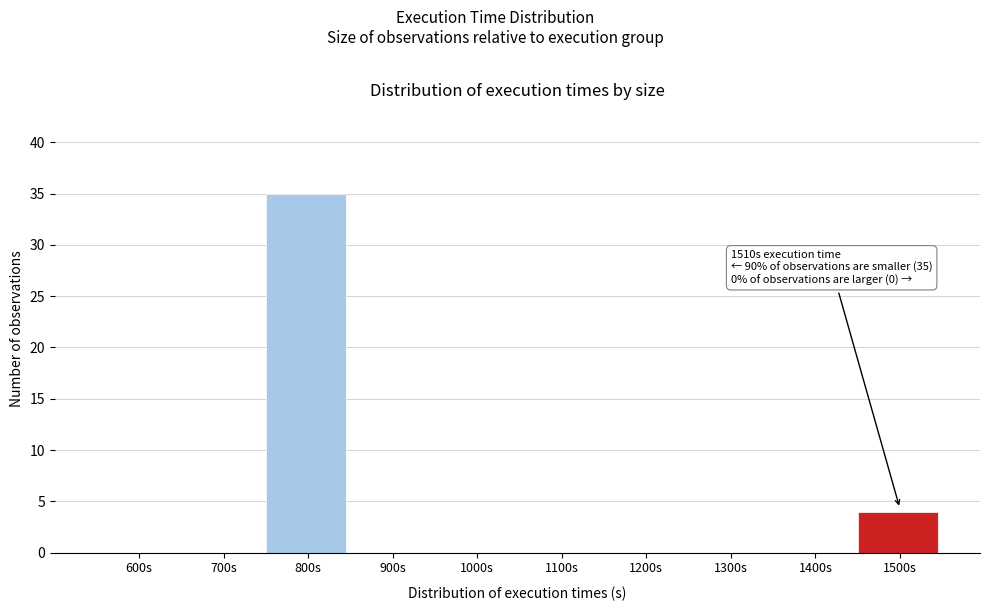

Reading right to left, transcribe all the data shown in this chart.

1500s=4	1400s=0	1300s=0	1200s=0	1100s=0	1000s=0	900s=0	800s=35	700s=0	600s=0